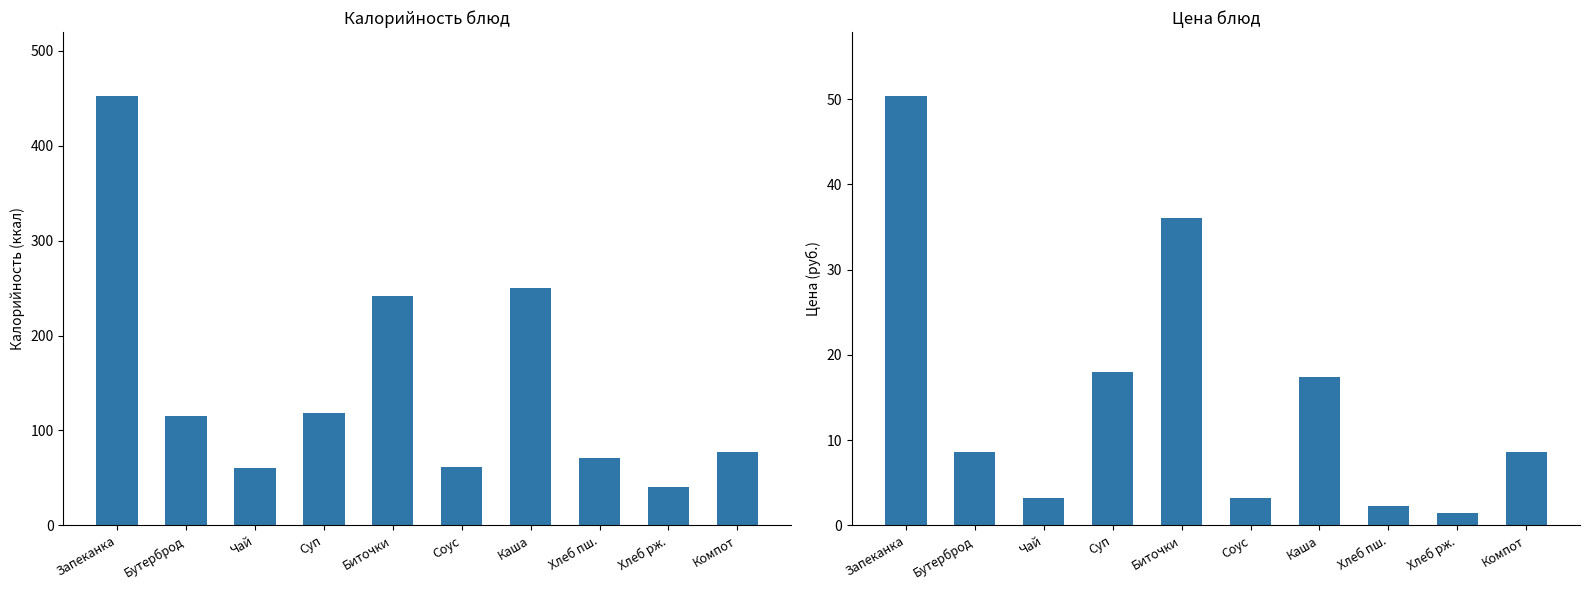

At which label does Цена first exceed 8?

Запеканка